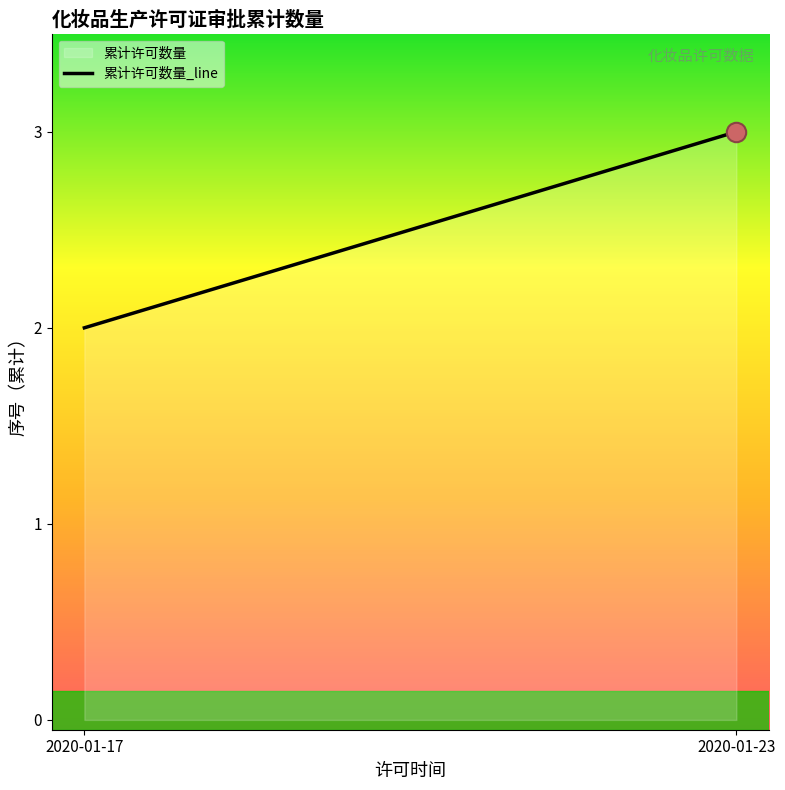

Count the number of values greater than 2.

1